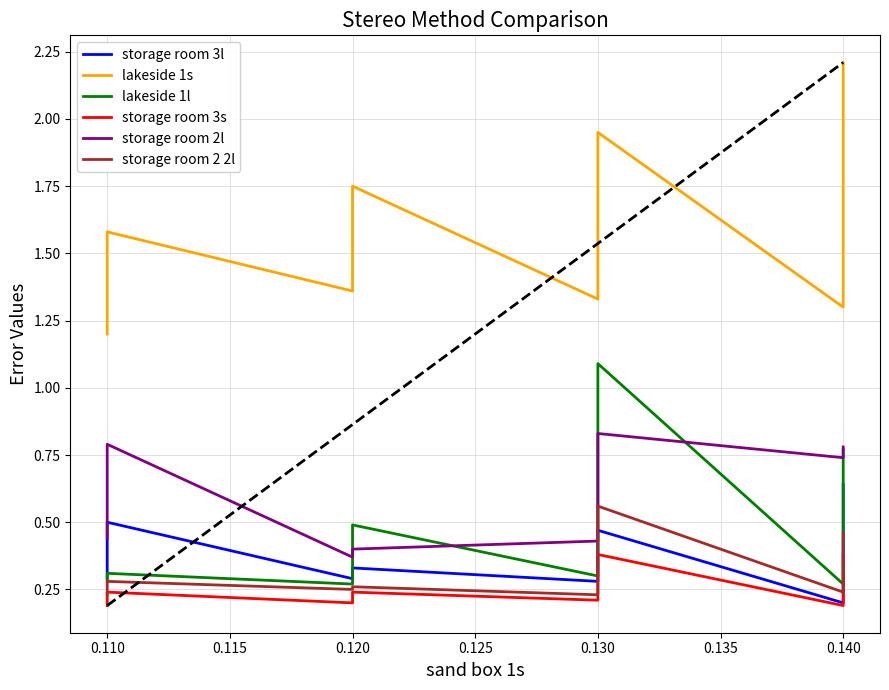

The value of lakeside 1s at 0.140 is 0.7. True or false?

False